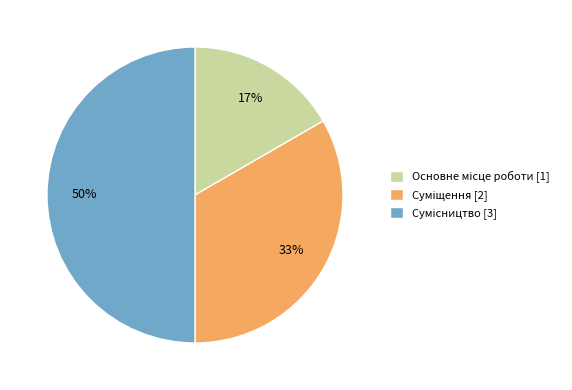

To the nearest percent, what is the difference between the largest and smallest slice percentages?

33%